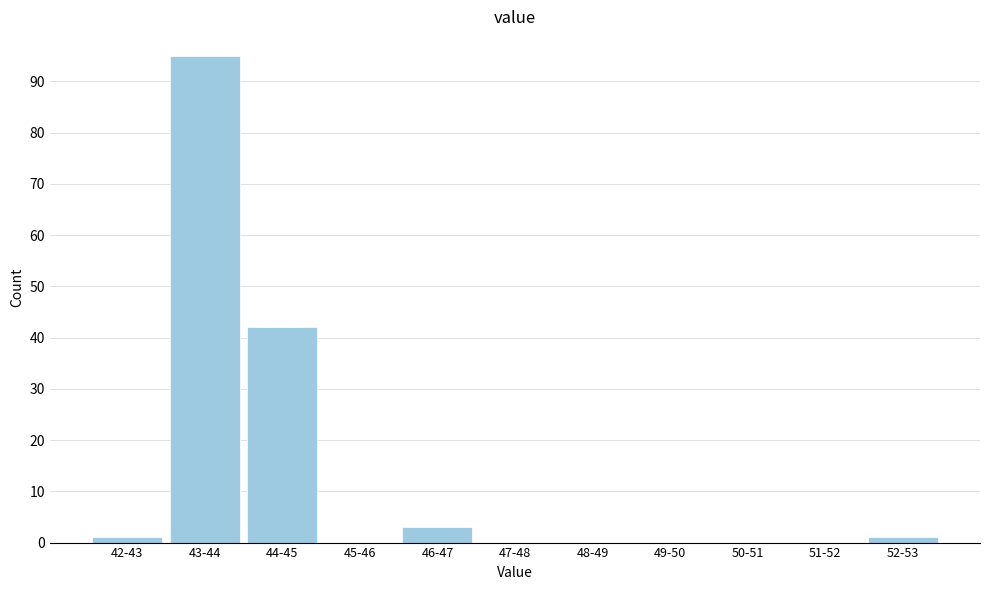

Reading right to left, transcribe all the data shown in this chart.

52-53=1	51-52=0	50-51=0	49-50=0	48-49=0	47-48=0	46-47=3	45-46=0	44-45=42	43-44=95	42-43=1